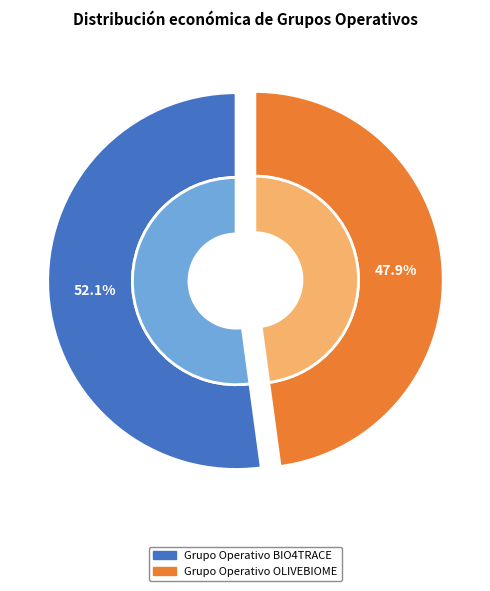

How many slices are in this pie chart?

2